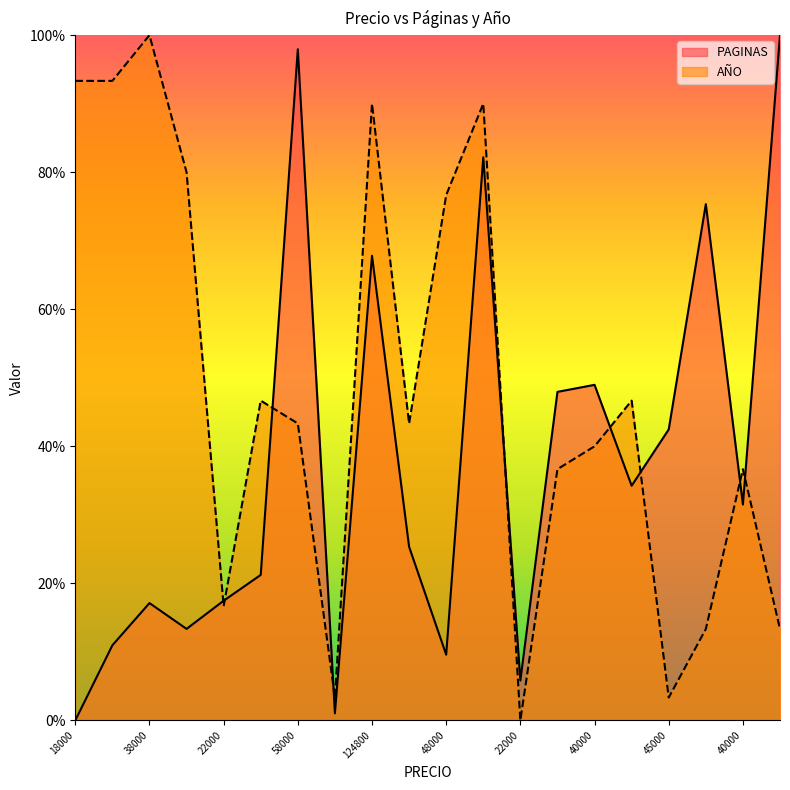

Reading left to right, extract all data points from this chart.

PAGINAS: 0.0	11.0	17.1	13.4	17.5	21.2	97.9	1.0	67.8	25.3	9.6	82.2	5.8	47.9	49.0	34.2	42.5	75.3	31.5	100.0
AÑO: 93.3	93.3	100.0	80.0	16.7	46.7	43.3	3.3	90.0	43.3	76.7	90.0	0.0	36.7	40.0	46.7	3.3	13.3	36.7	13.3